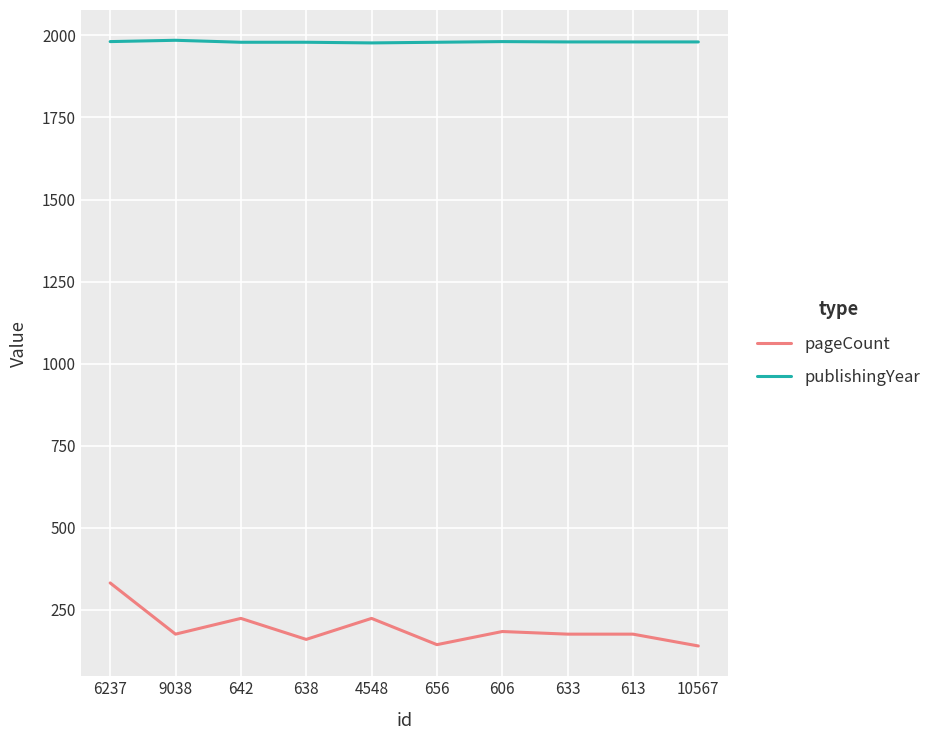

How many values in the pageCount series are below 176?

3